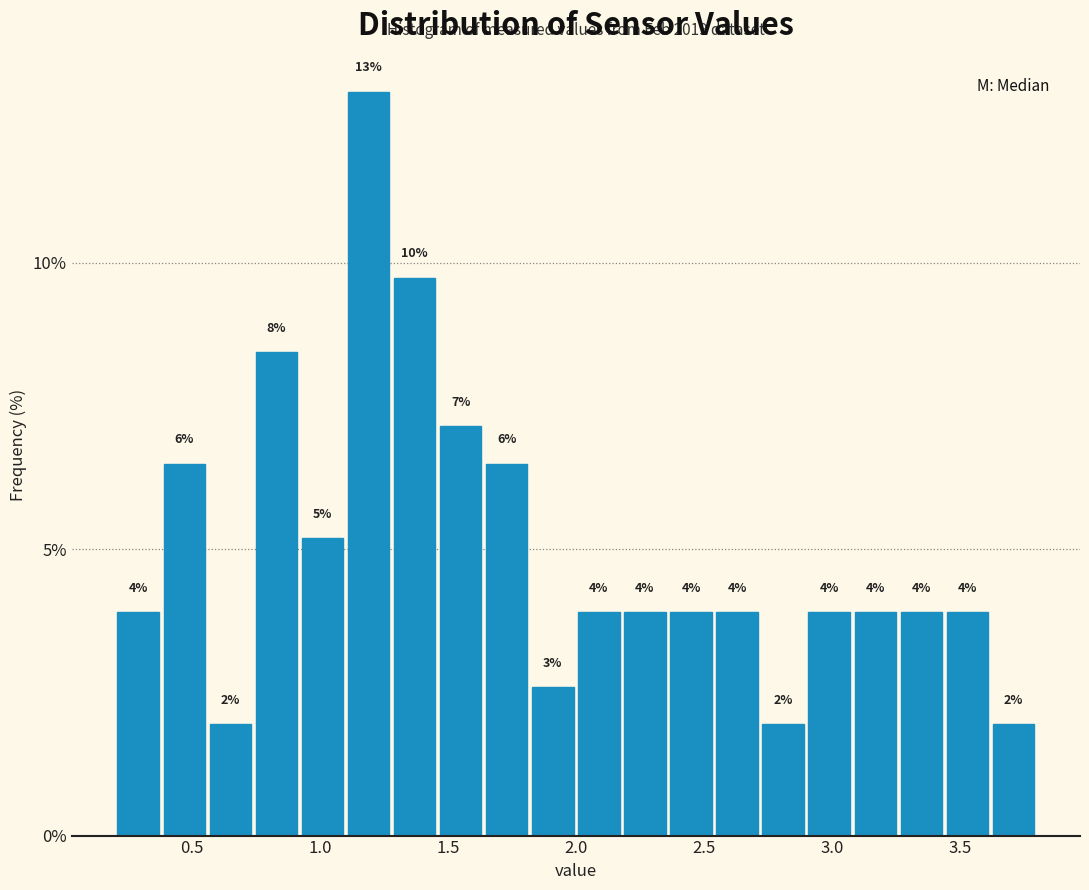

Read against the x-axis, roughly where is the centre of the tallest bar?

1.20